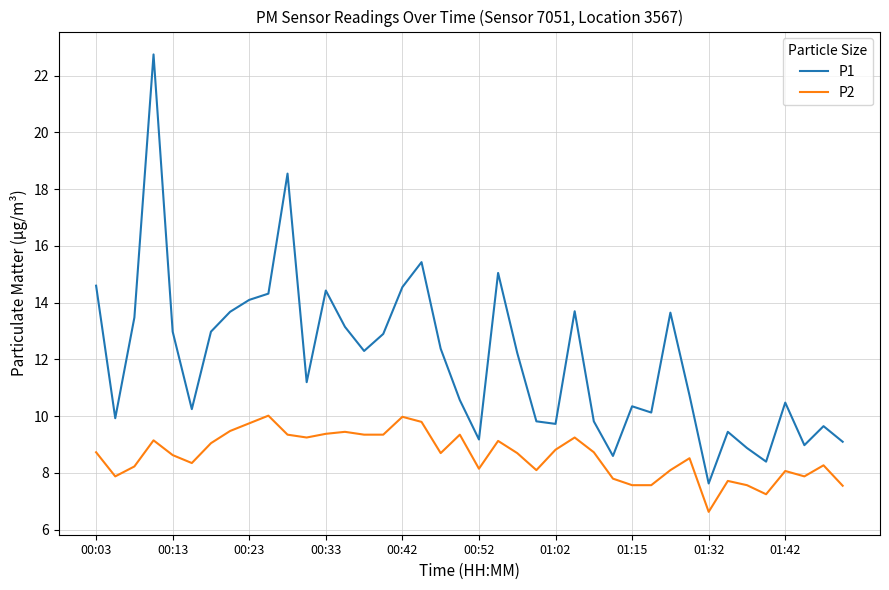

What is the difference between the maximum and minimum values in the P2 series?

3.4